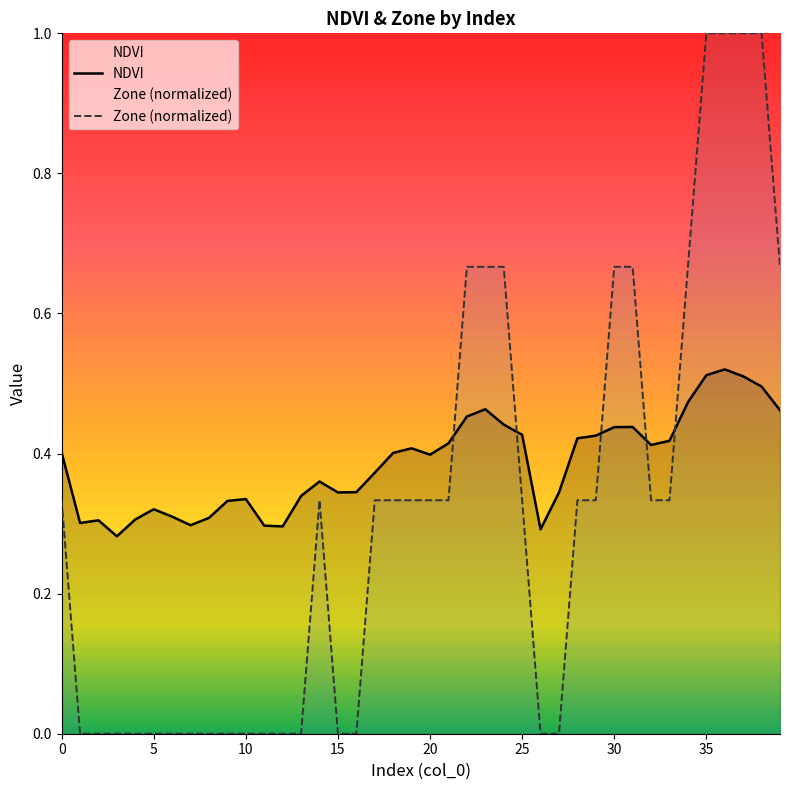

At how many categories does at least one series exceed 0?

40